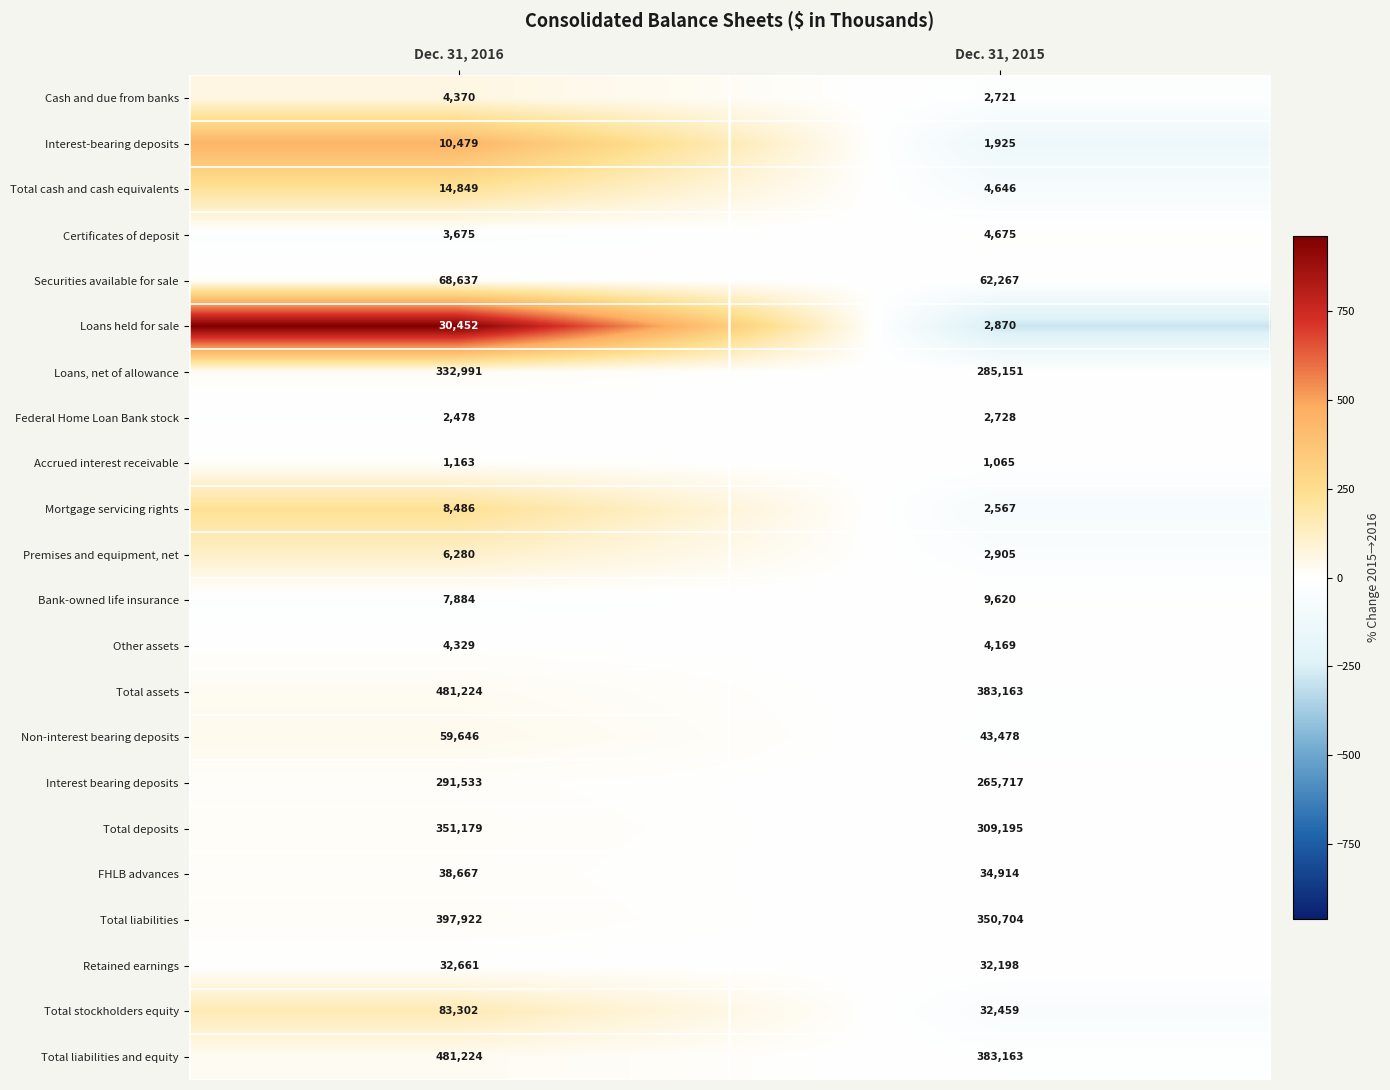

The value of Bank-owned life insurance at Dec. 31, 2015 is 2329. True or false?

False